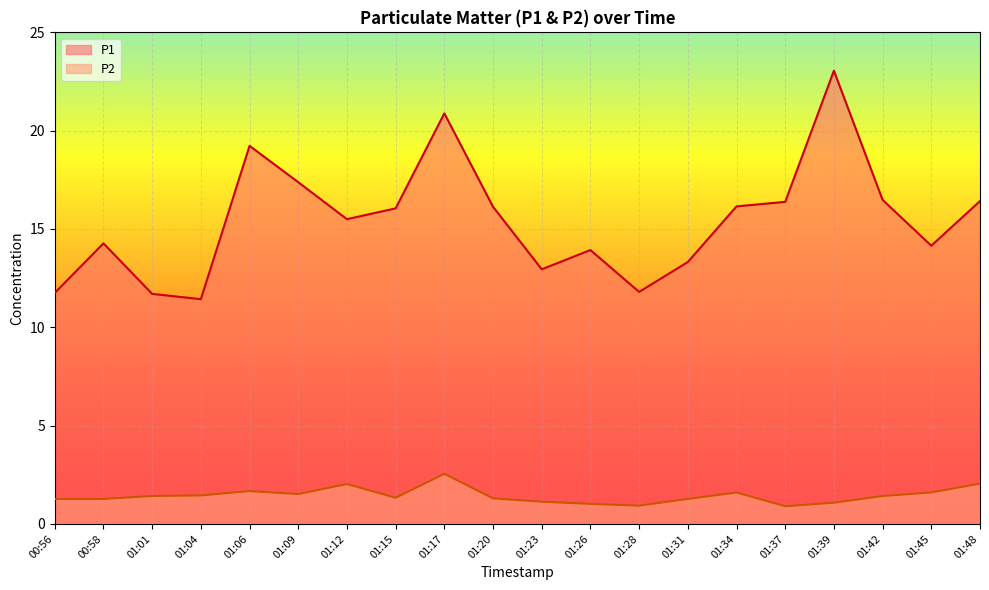

True or false: P2 has a value of 3.4 at 01:12.

False